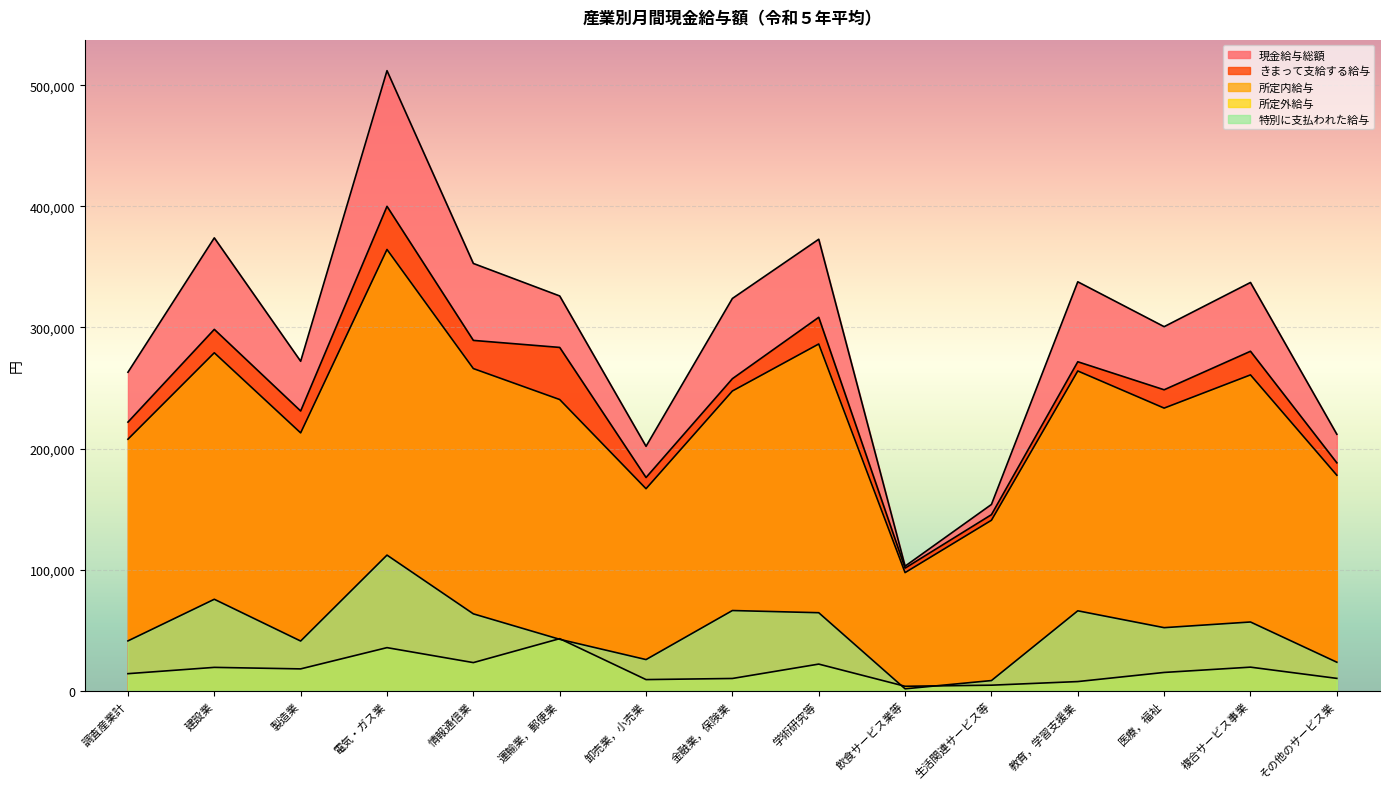

Read the きまって支給する給与 value at 生活関連サービス等, to the nearest 100.

145400